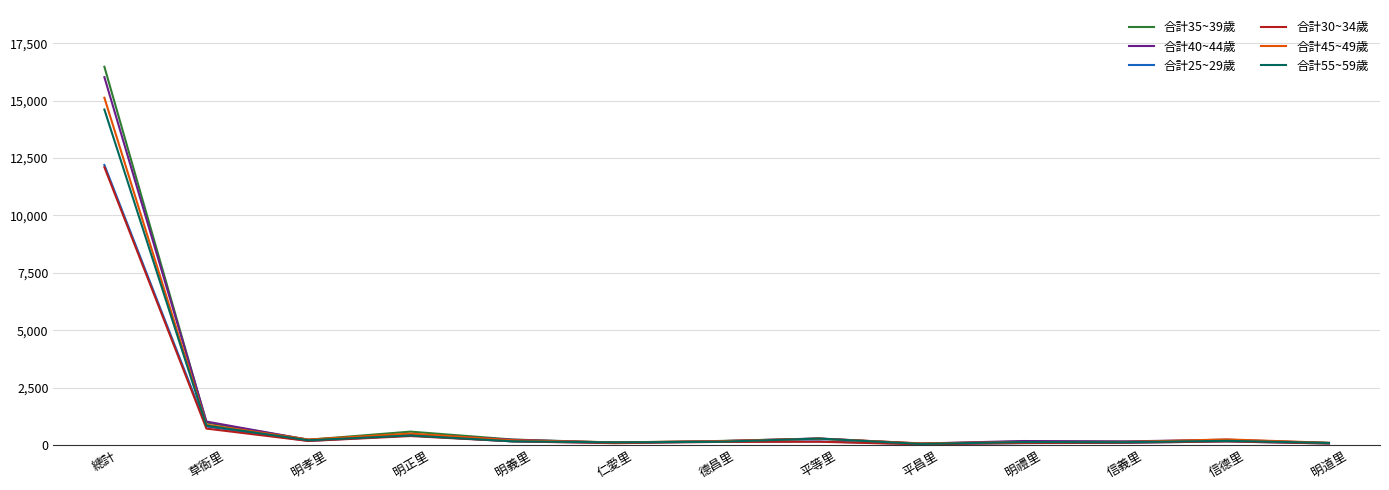

Between 明正里 and 明禮里, which series saw the biggest shift?

合計35~39歲